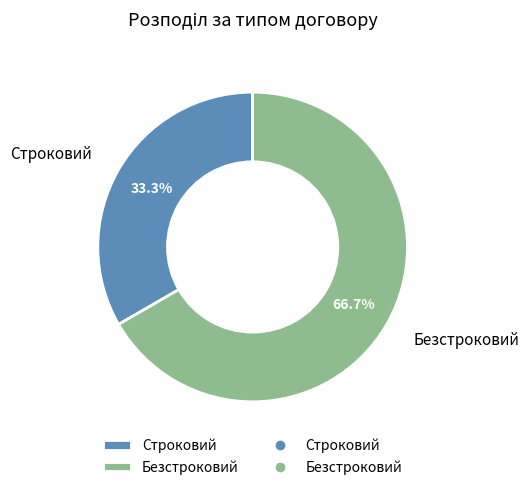

Count the number of slices in the pie.

2